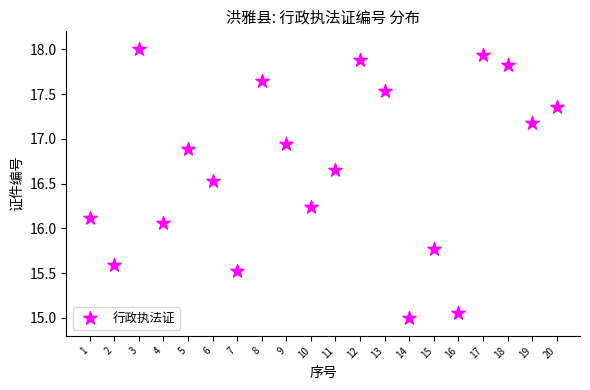

What is the range of X values (max minus min)?

19.0